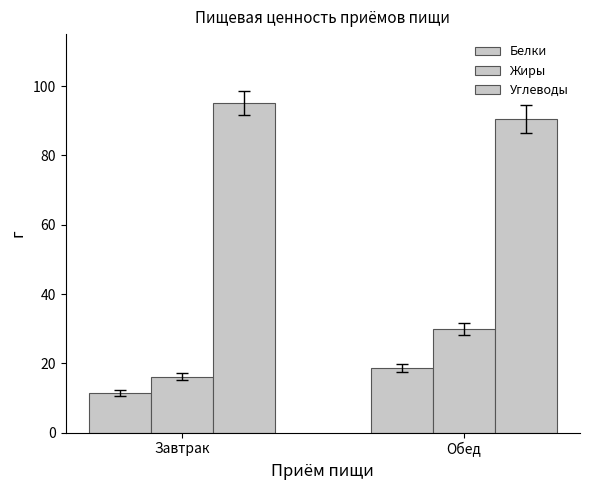

What is the approximate value of Жиры at Завтрак?

16.1